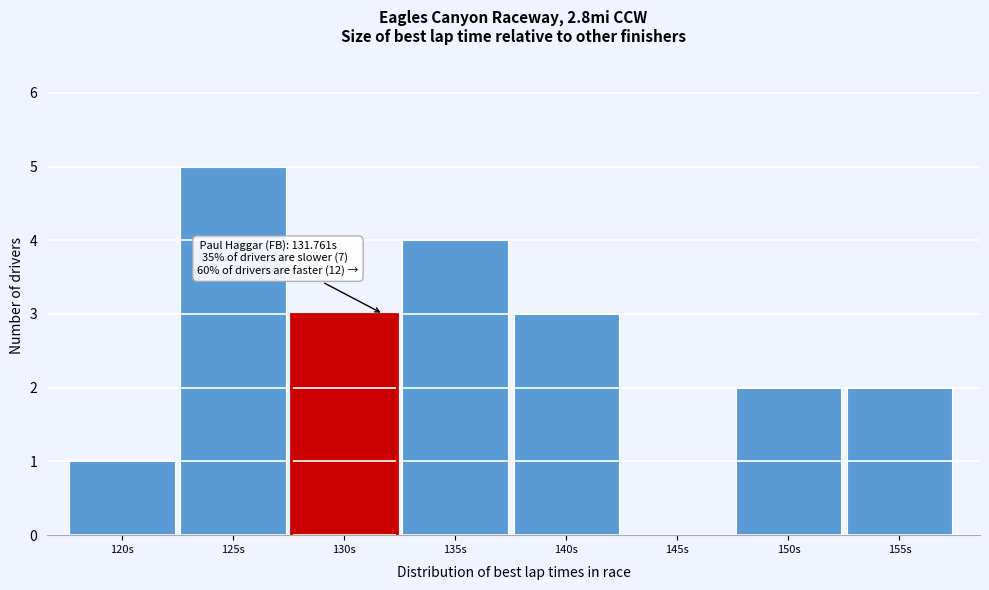

Reading left to right, extract all data points from this chart.

120s=1	125s=5	130s=3	135s=4	140s=3	145s=0	150s=2	155s=2